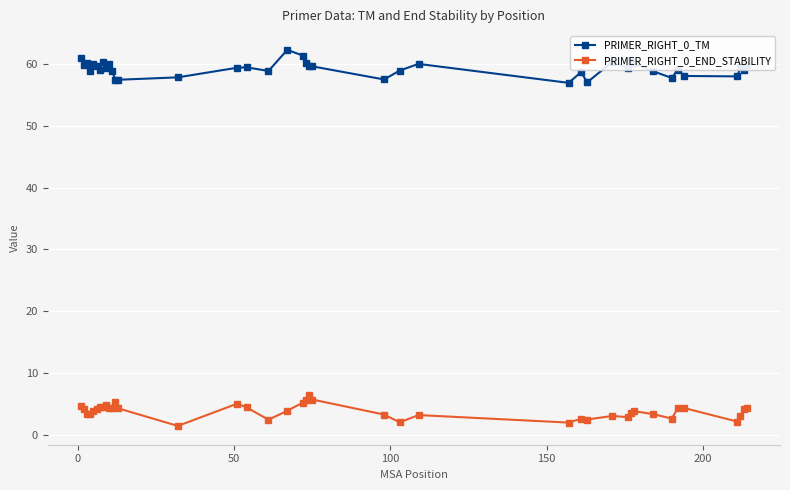

What is the maximum value for PRIMER_RIGHT_0_TM?

62.4